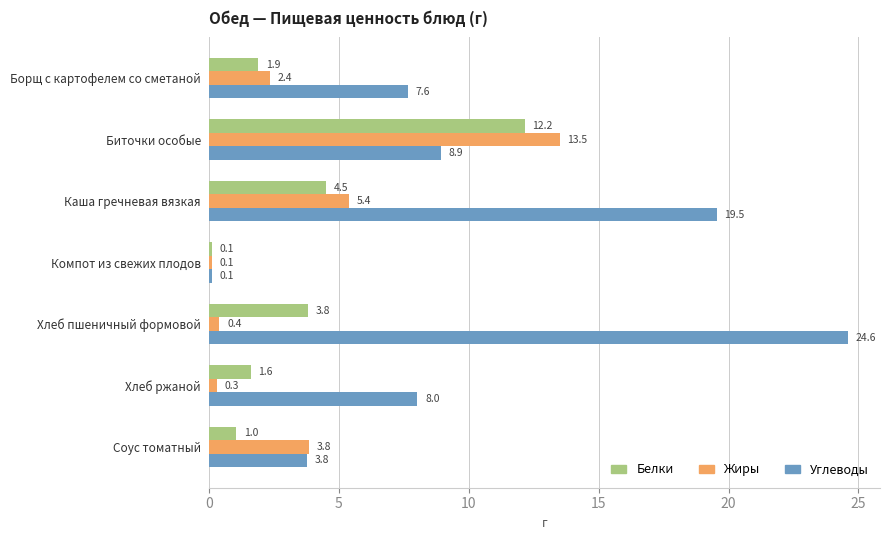

What is the sum of all Белки values?

25.1